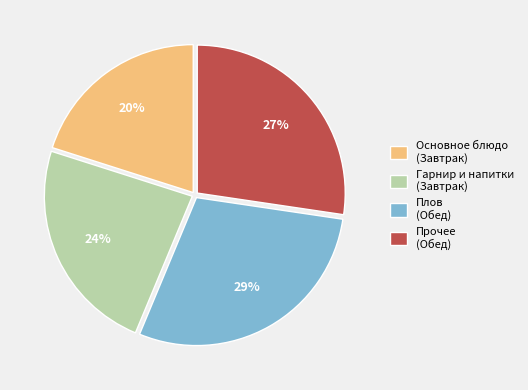

To the nearest percent, what portion does Гарнир и напитки (Завтрак) represent?

24%